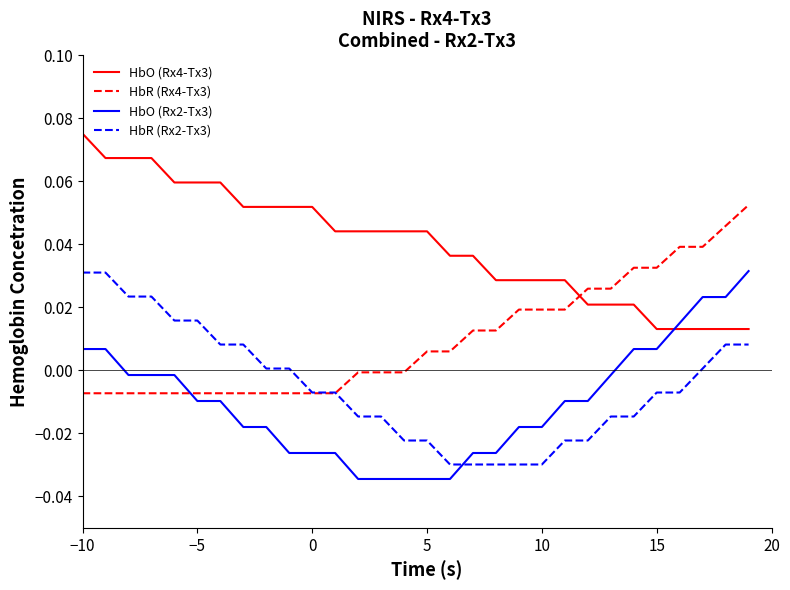

Does the chart display data point markers on the line(s)?

No